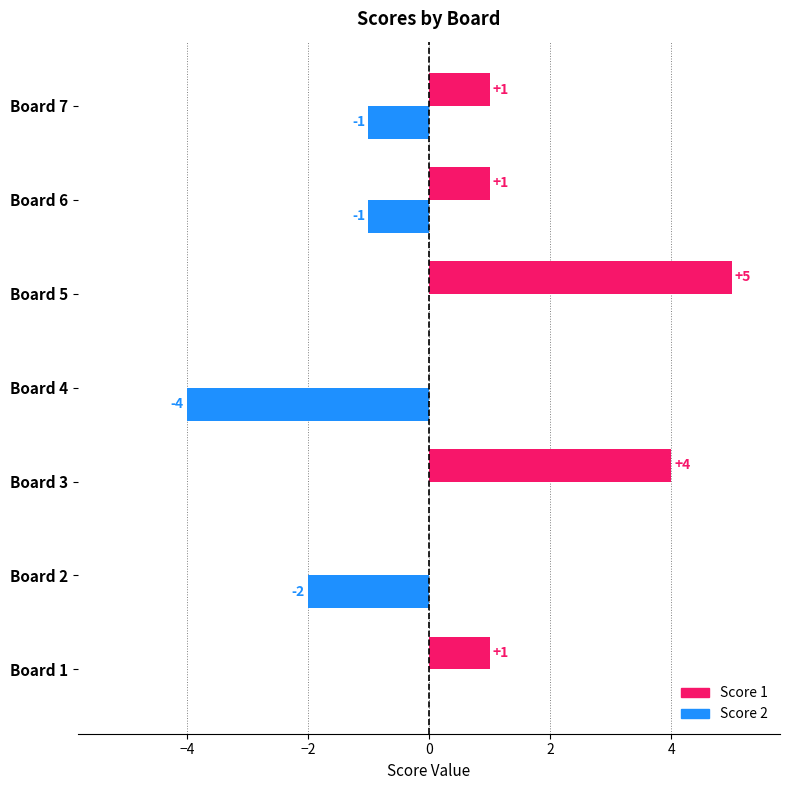

Is it true that Score 1 equals 1 at Board 7?

True